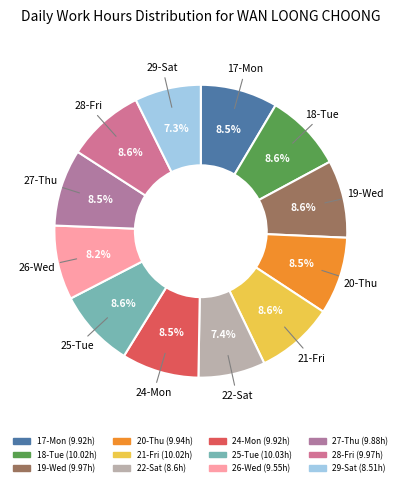

What is the ratio of the value at 22-Sat to the value at 20-Thu?

0.9